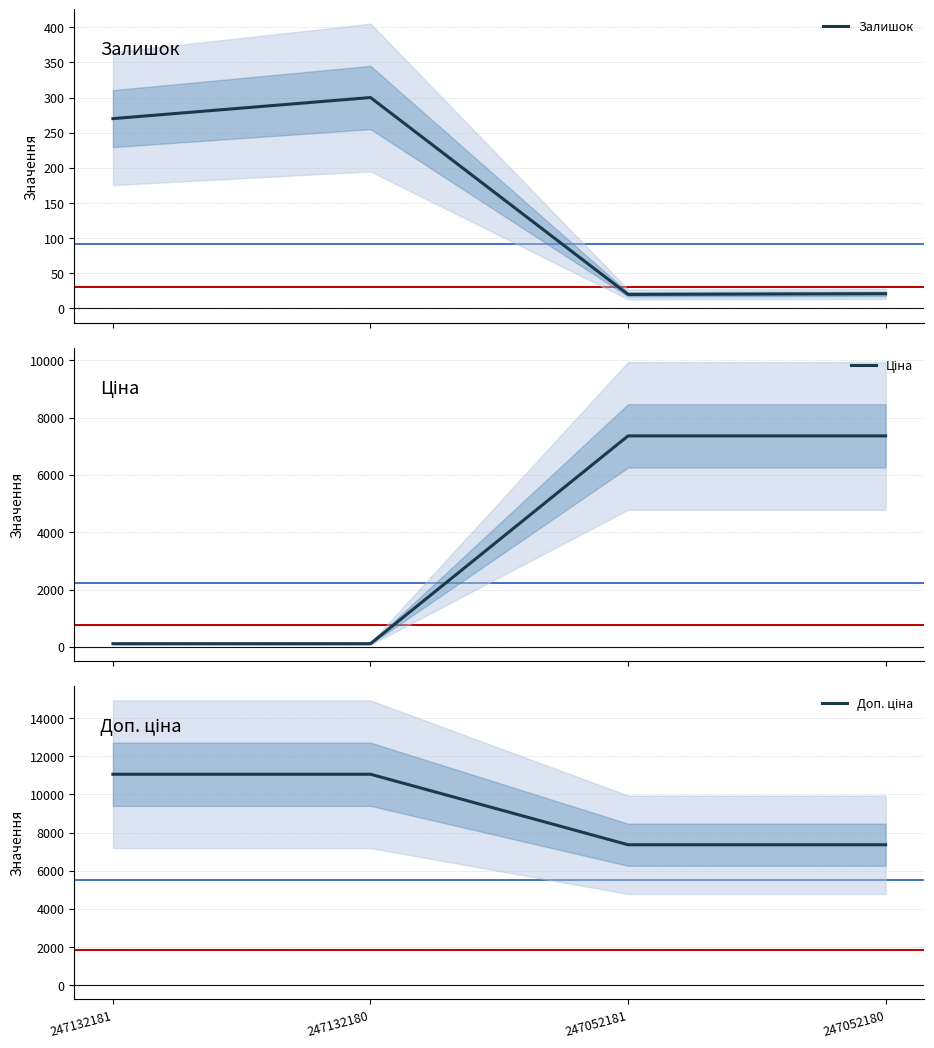

Is this an area chart (filled region under the line)?

No